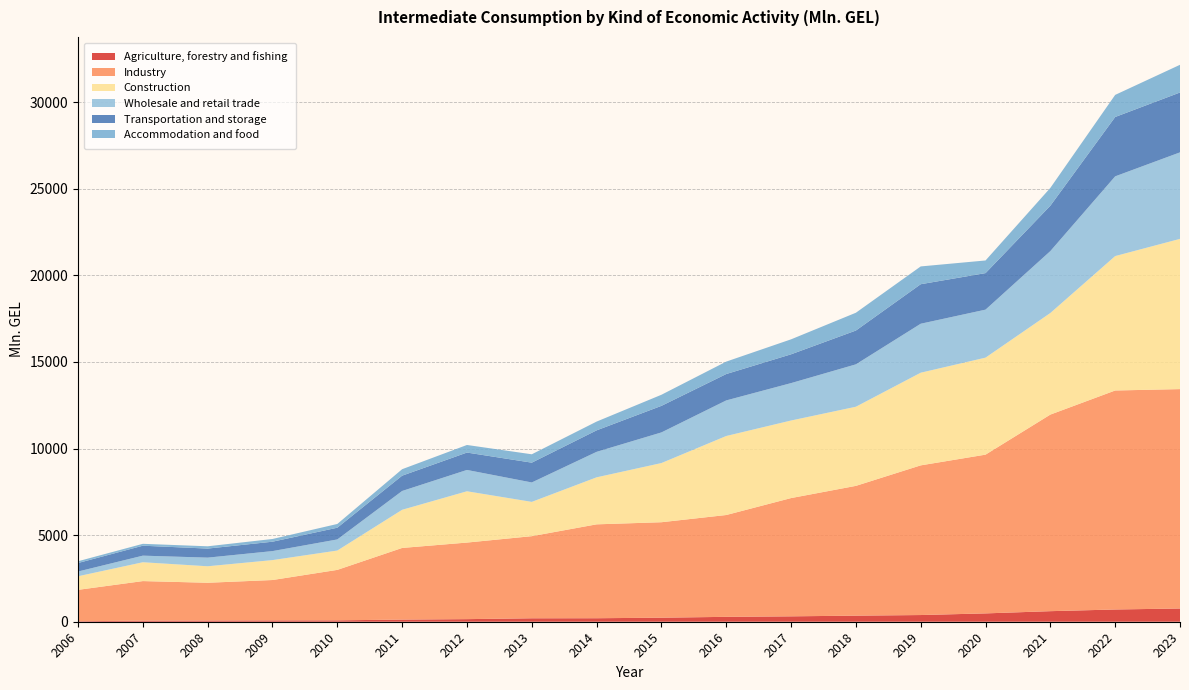

Reading left to right, extract all data points from this chart.

Agriculture, forestry and fishing: 28.2	63.0	69.9	77.5	80.5	123.5	149.7	198.7	202.1	233.2	282.2	311.6	351.2	386.4	481.4	609.9	706.9	763.8
Industry: 1812.9	2283.7	2180.1	2330.8	2913.0	4136.5	4420.6	4741.0	5420.6	5511.7	5879.5	6827.9	7492.9	8641.3	9165.3	11349.7	12643.7	12666.8
Construction: 784.6	1087.7	952.4	1150.3	1116.7	2202.8	2961.9	1980.0	2714.7	3416.3	4562.0	4478.0	4568.6	5349.9	5600.9	5865.6	7760.8	8673.9
Wholesale and retail trade: 273.2	380.9	498.1	519.1	641.2	1086.3	1231.3	1120.6	1470.6	1768.7	2053.9	2159.7	2447.6	2827.4	2771.1	3574.4	4603.0	4994.5
Transportation and storage: 490.5	573.9	523.0	542.4	677.4	884.0	1004.2	1144.0	1241.6	1533.7	1523.9	1662.9	1952.1	2282.1	2109.5	2620.0	3427.3	3456.8
Accommodation and food: 102.6	109.4	132.0	157.2	215.7	373.1	437.5	483.2	505.5	640.4	717.3	864.3	1027.3	1026.5	729.3	1029.0	1275.6	1598.9